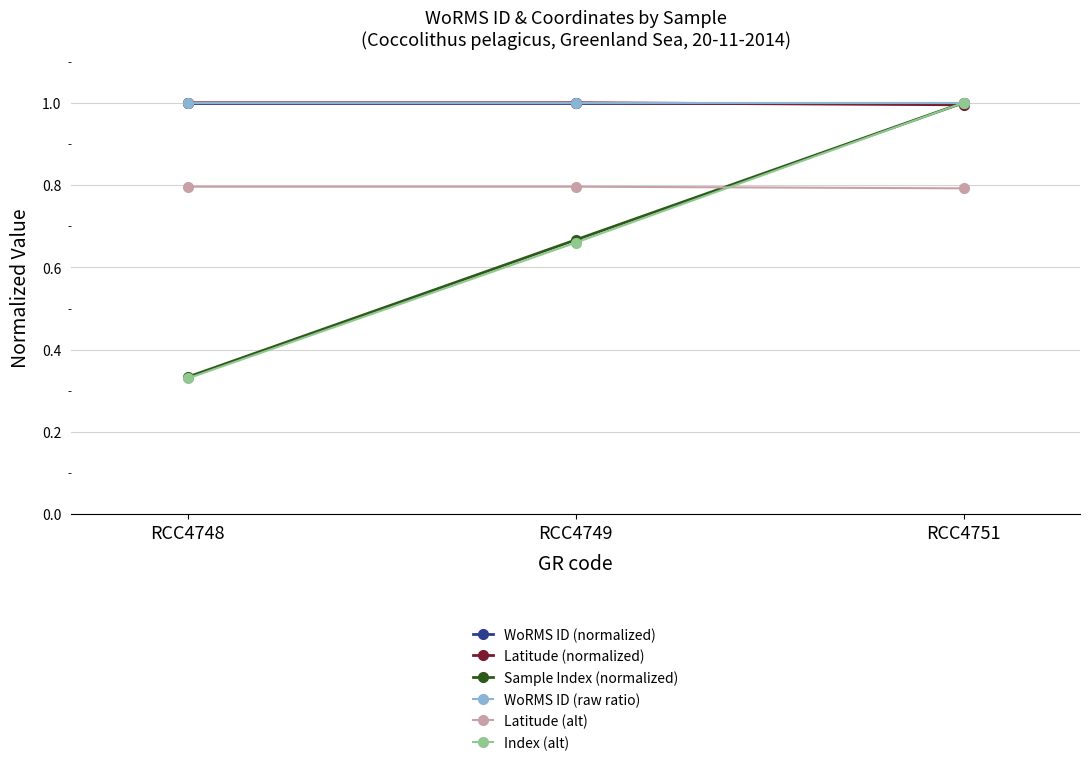

Which series has the largest total across all categories?

WoRMS ID (normalized)